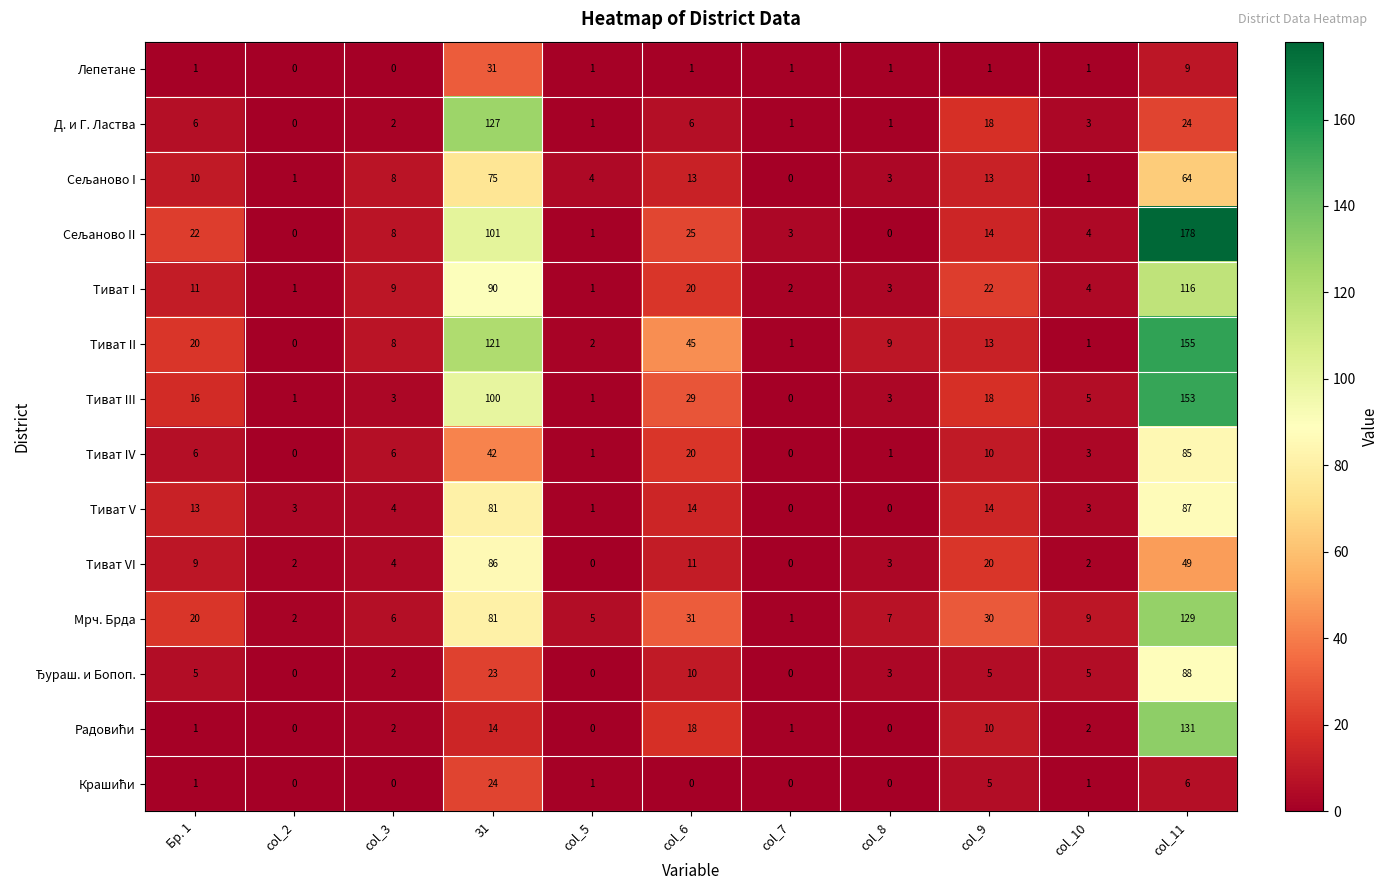

The Мрч. Брда series shows 7 at Бр. 1. True or false?

False